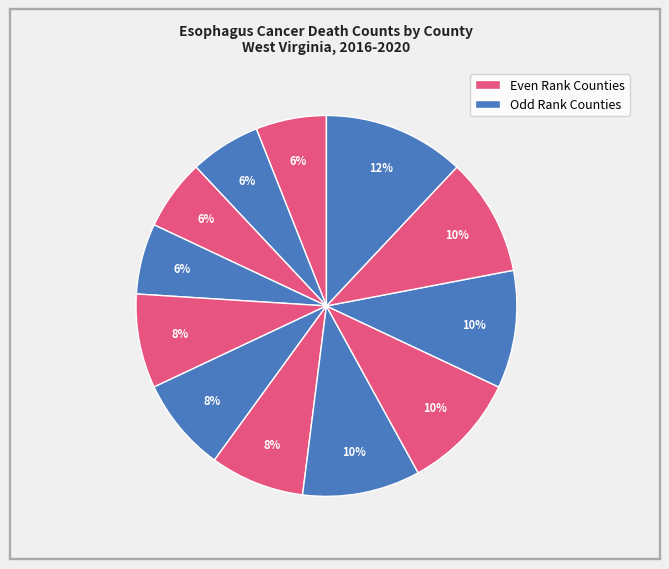

To the nearest percent, what is the difference between the largest and smallest slice percentages?

6%